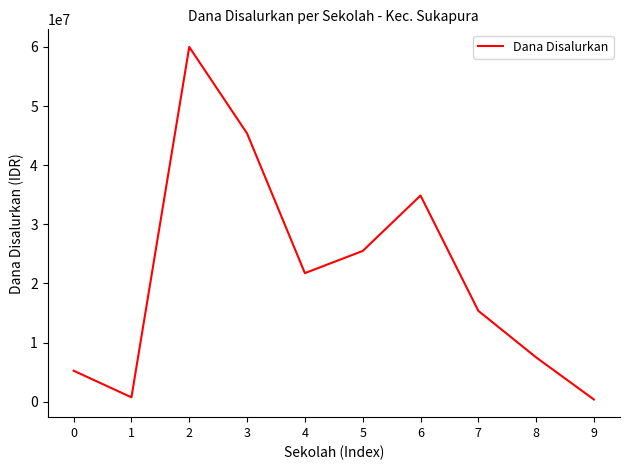

Where does the data first go above 21750000?

2